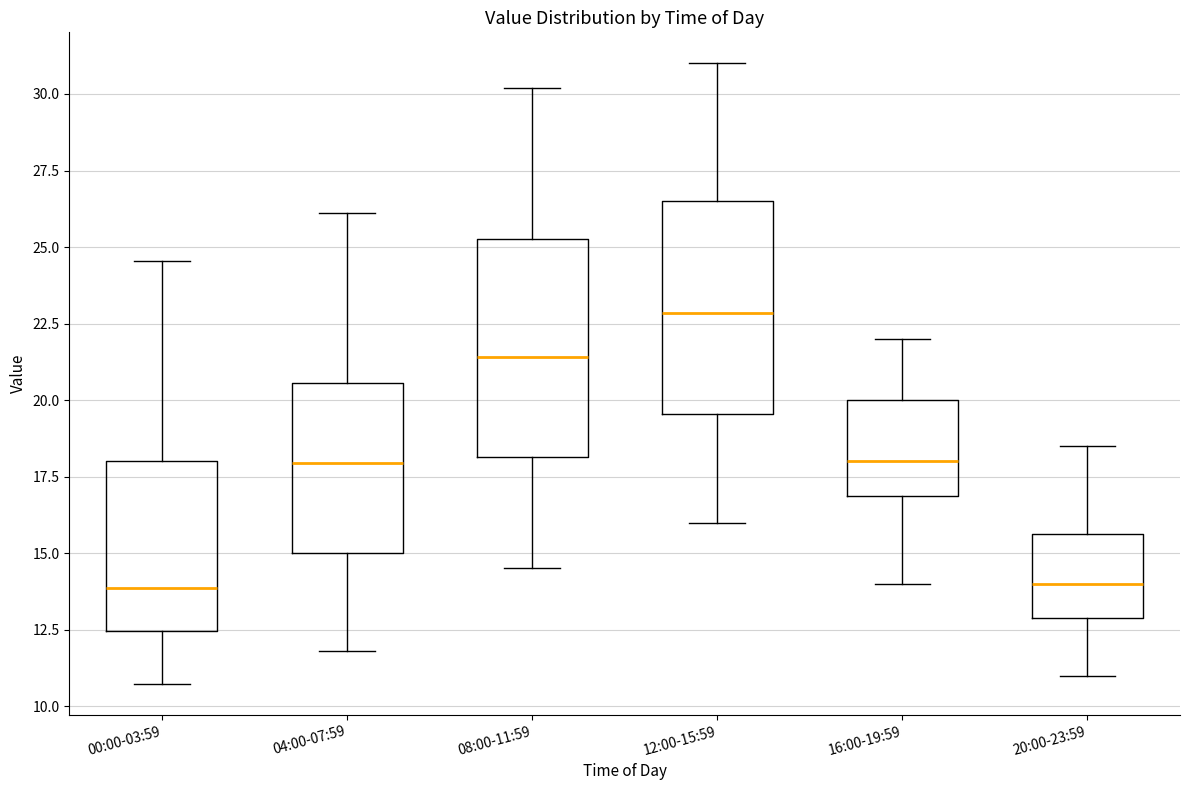

Which box's median line is the highest?

12:00-15:59